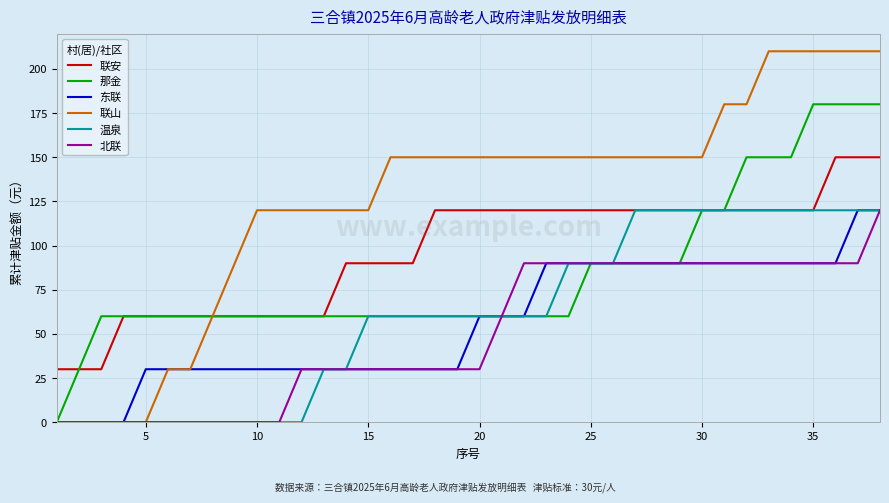

Which series has the largest total across all categories?

联山